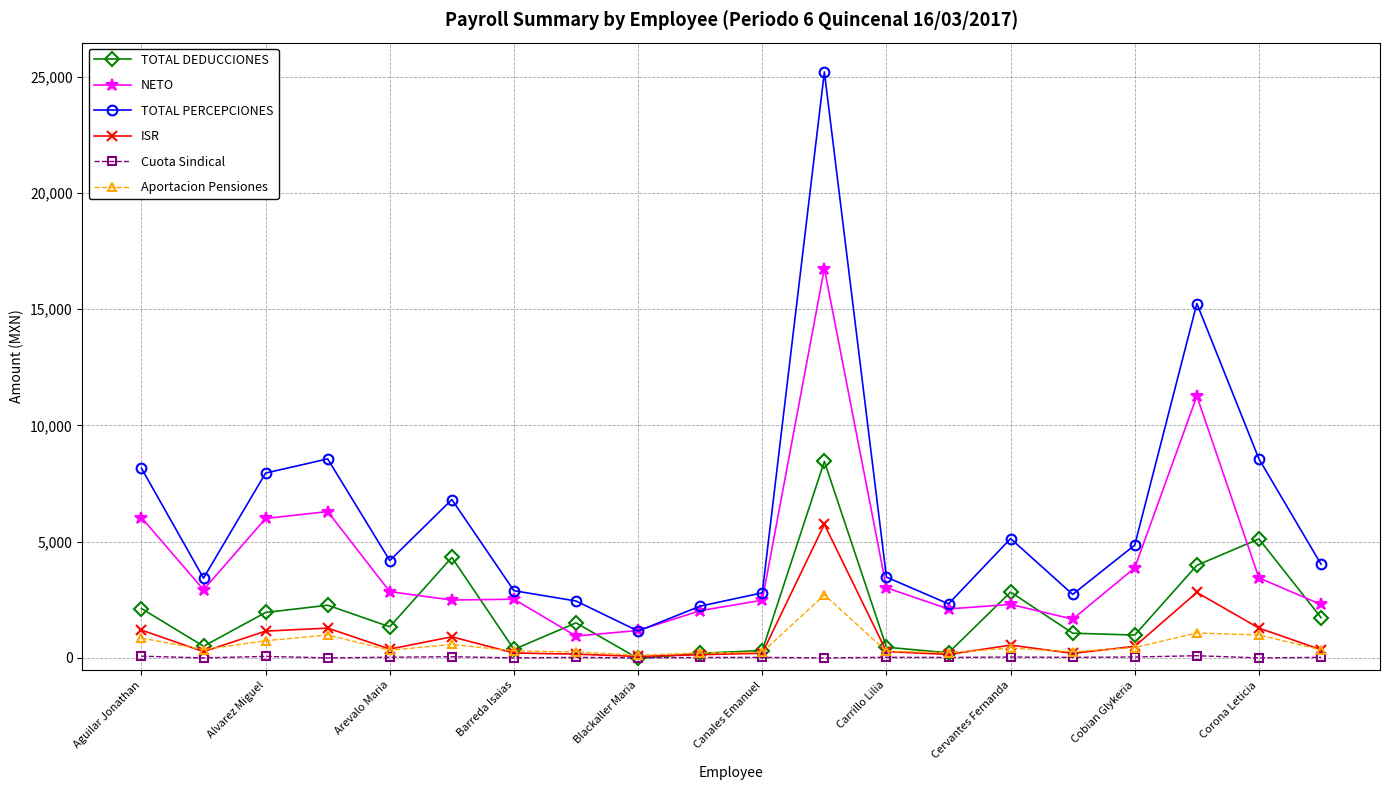

True or false: TOTAL PERCEPCIONES and Aportacion Pensiones intersect in this chart.

False